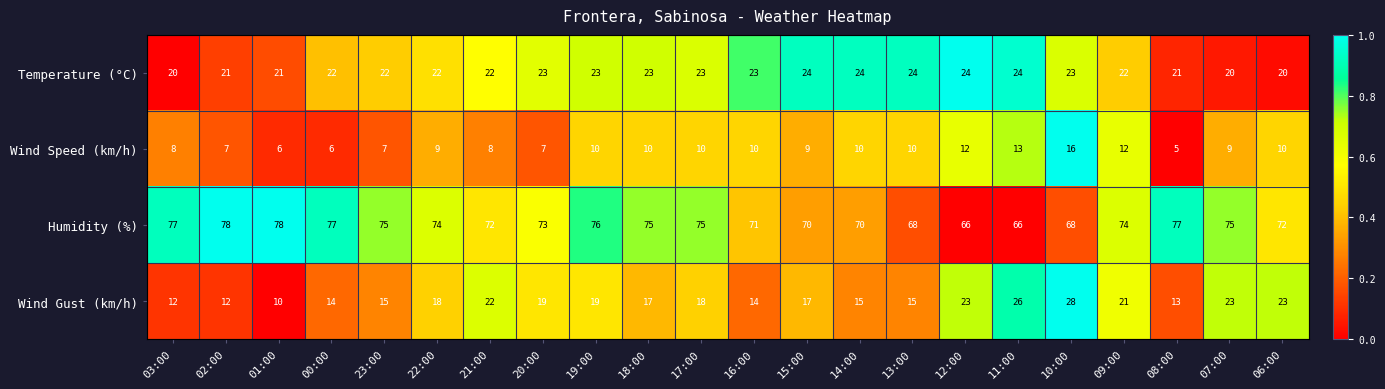

Is it true that Temperature (°C) equals 22 at 09:00?

True